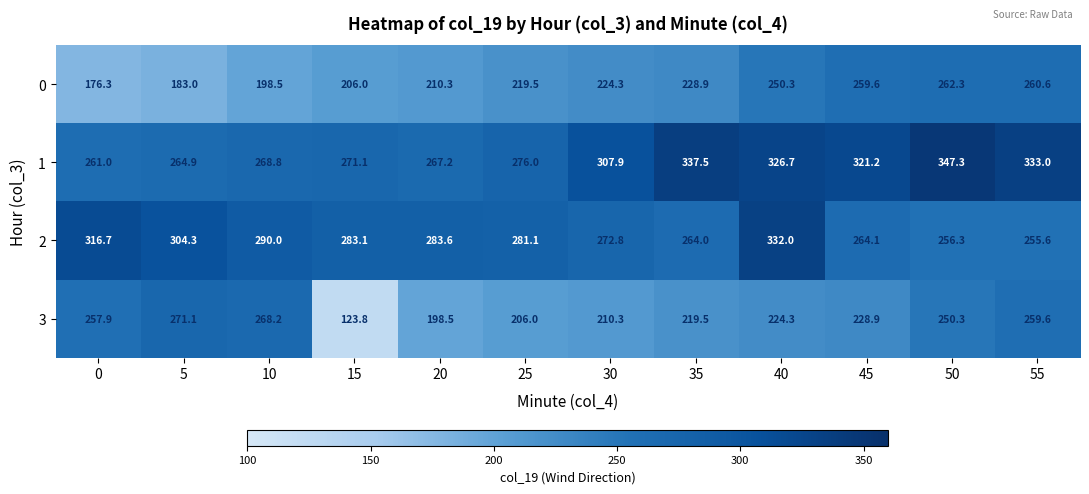

What is the spread (max minus min) of values at 5?

121.3